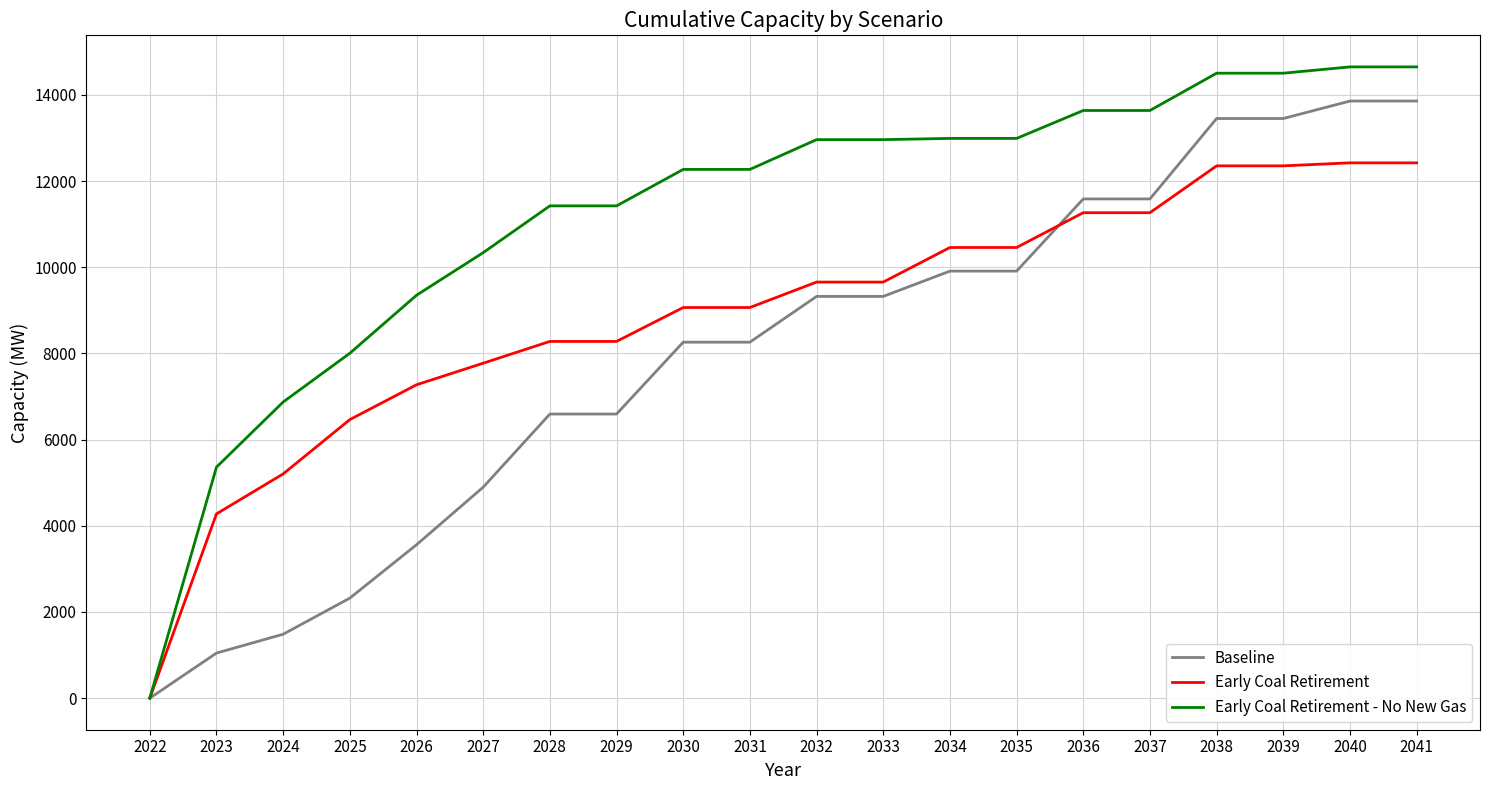

Is the value of Early Coal Retirement at 2027 greater than the value of Baseline at 2040?

No